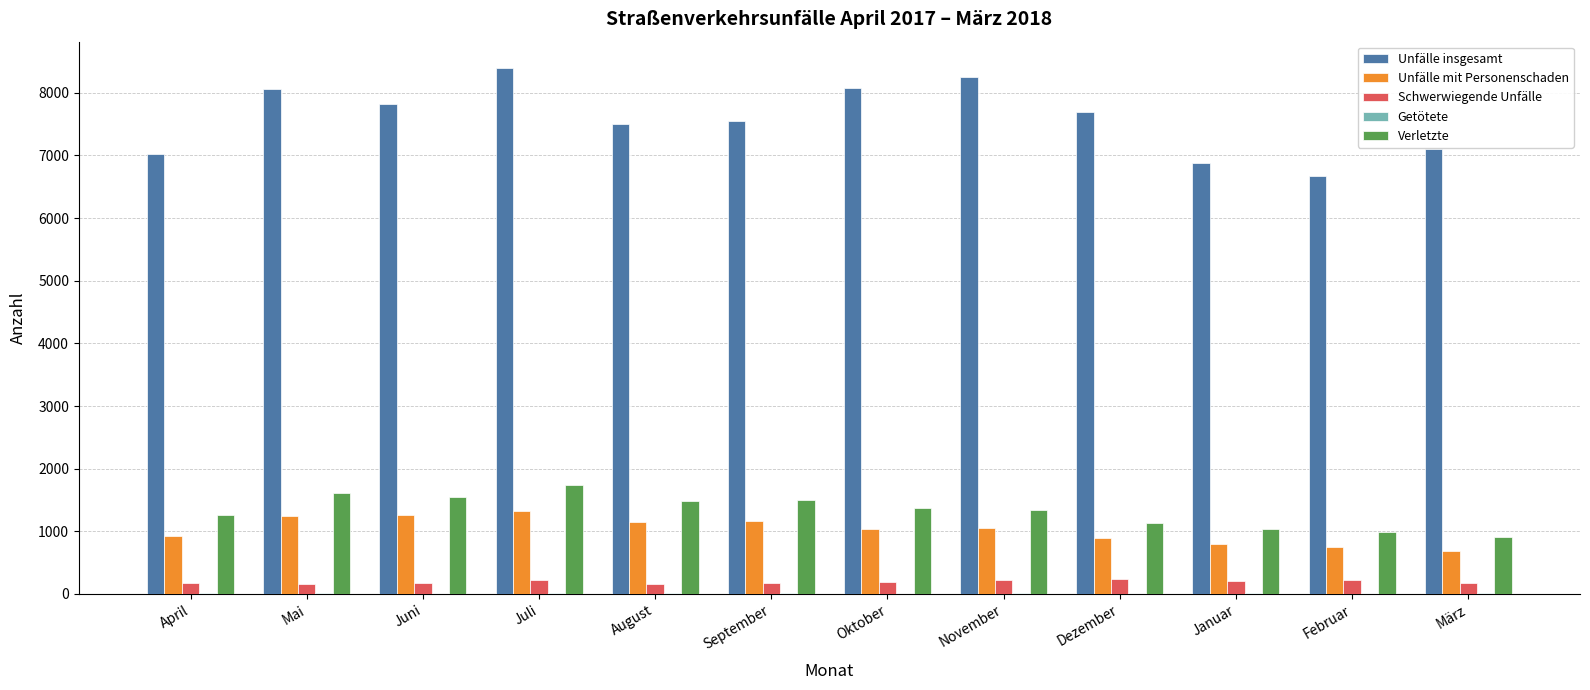

What is the maximum value for Schwerwiegende Unfälle?

232